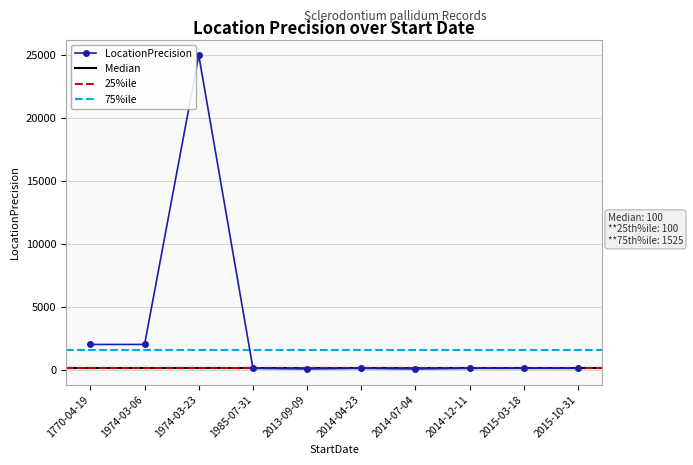

Count the number of categories in the chart.

10